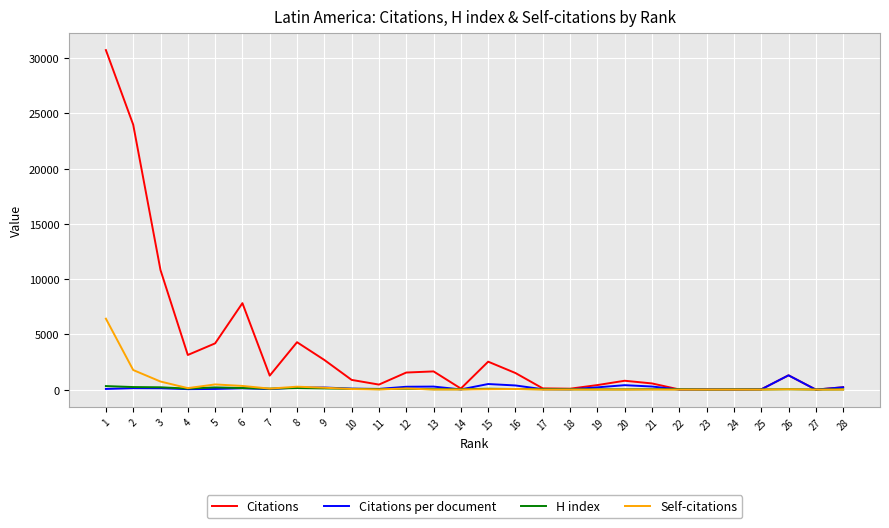

Count the number of categories in the chart.

28